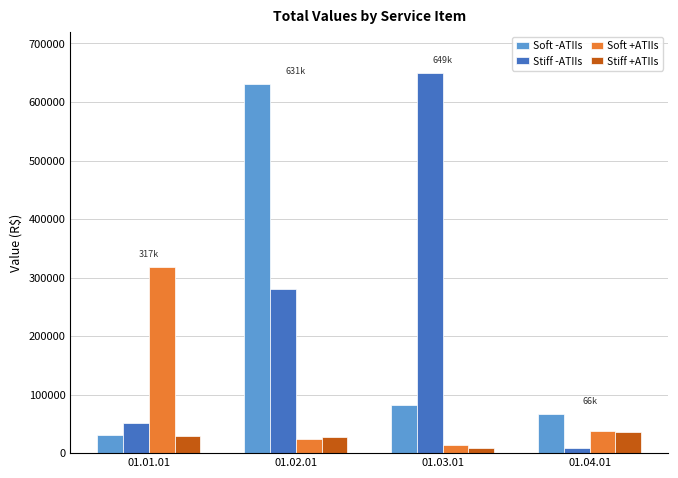

Rank the series by their average value, from highest to lowest.

Stiff -ATIIs, Soft -ATIIs, Soft +ATIIs, Stiff +ATIIs